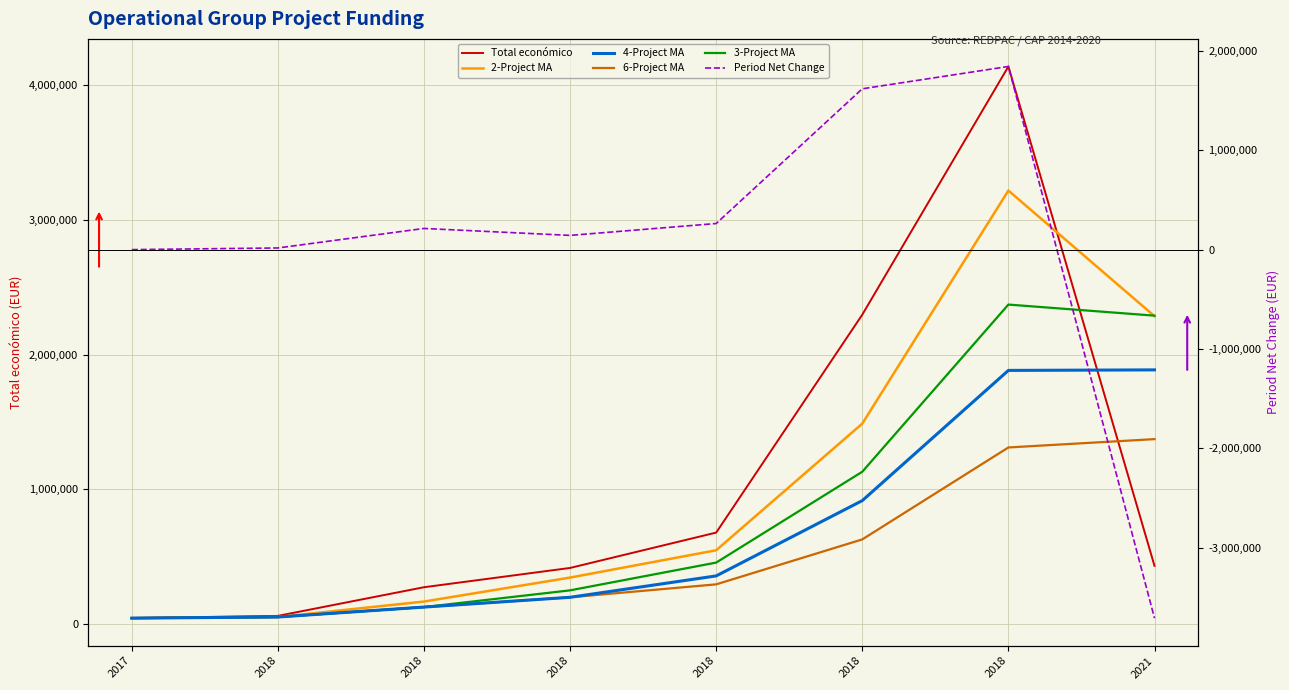

Which series has the widest spread of values?

Period Net Change